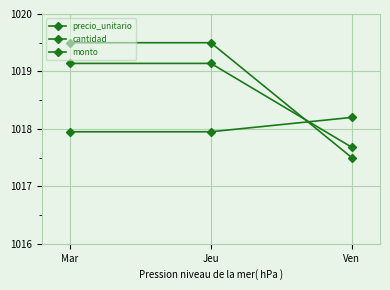

Which category has the highest value in the monto series?

Mar